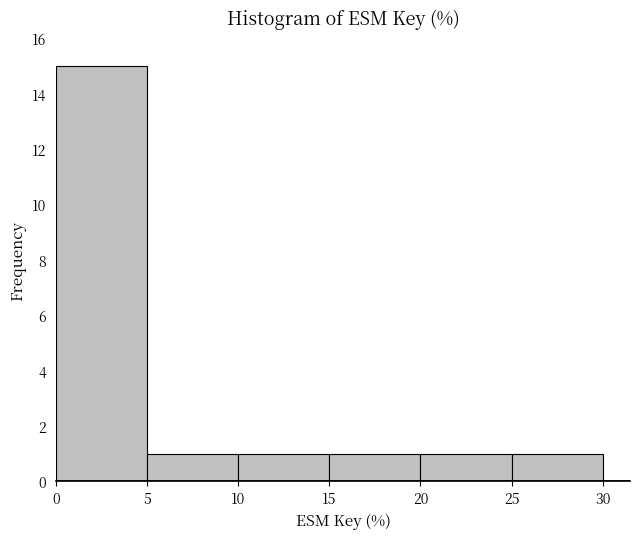

Over which range of the x-axis is the bar tallest?

0 to 5